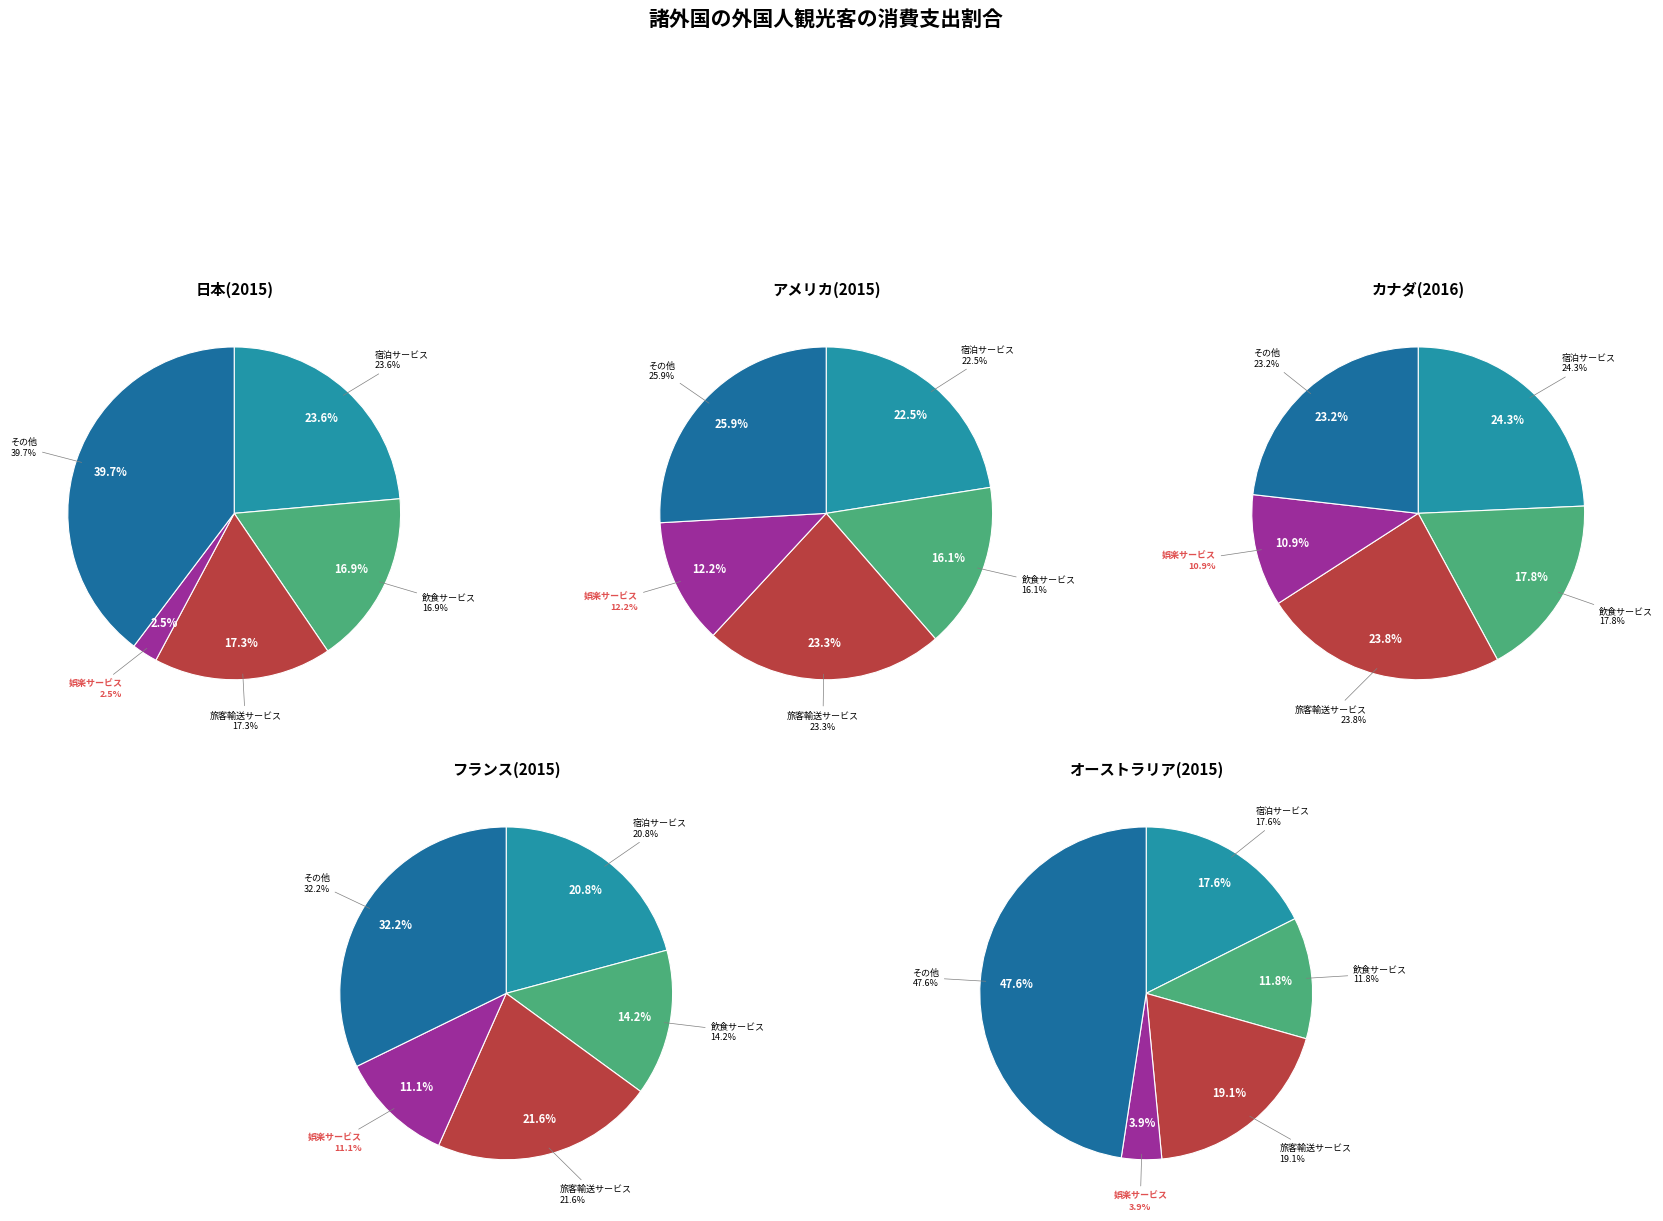

To the nearest percent, what is the combined percentage of 3 and 2?

42%